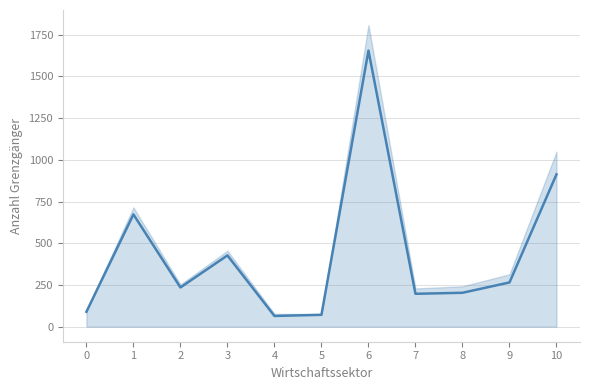

Is this an area chart (filled region under the line)?

No